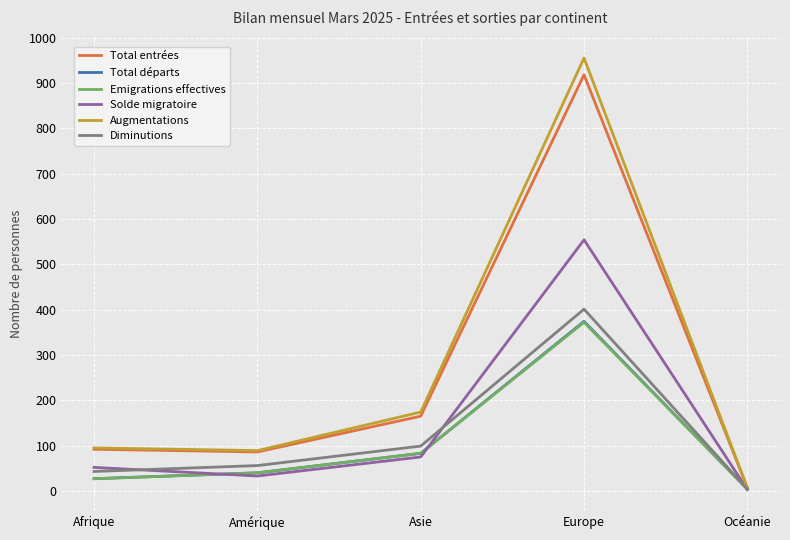

What is the total value across all series at Afrique?

336